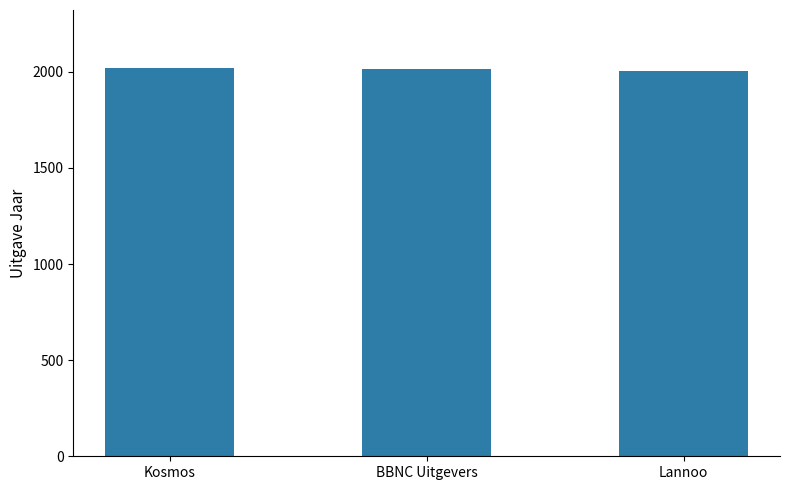

What is the minimum value shown in the chart?

2005